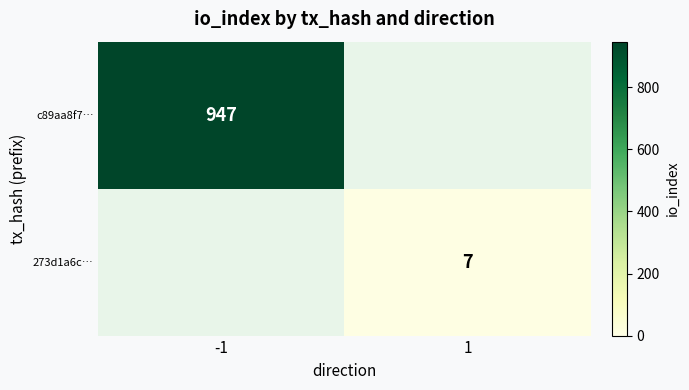

At which category does the chart reach its peak across all series?

-1